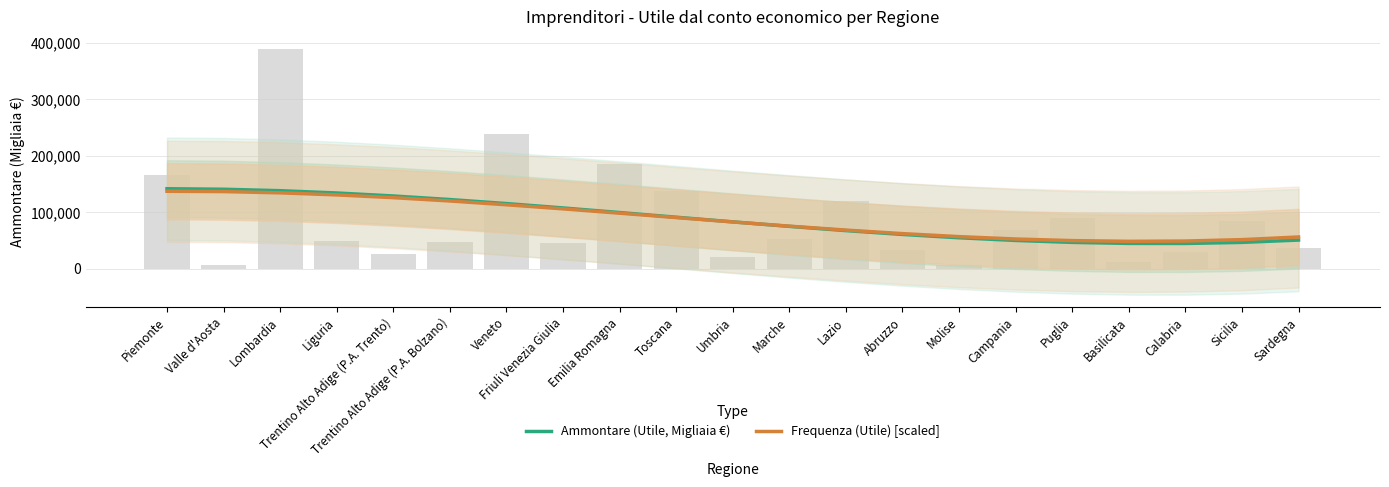

At which category does the chart reach its minimum across all series?

Calabria